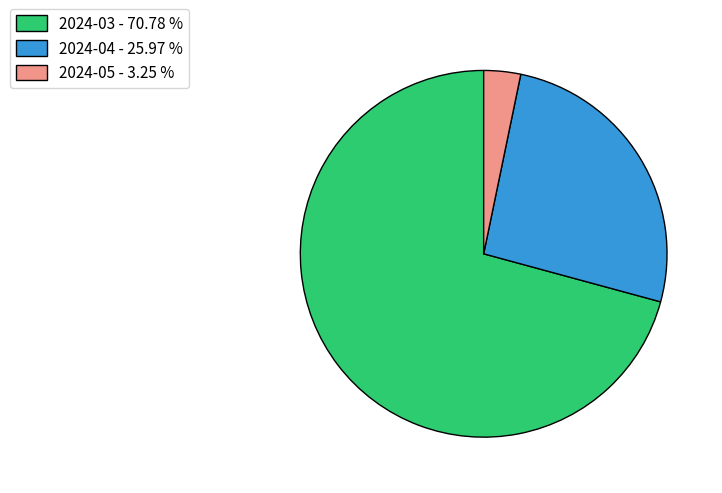

Is there a majority slice in this chart?

Yes